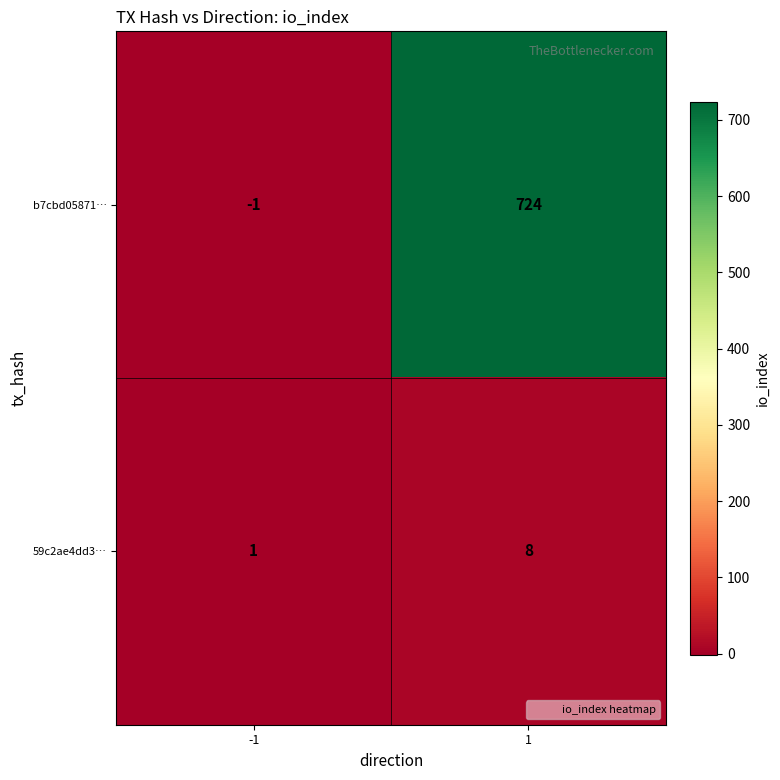

What is the average value of the b7cbd05871… series?

362